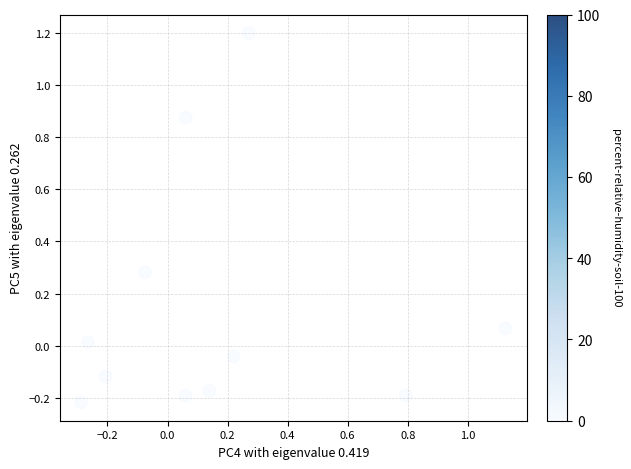

What is the range of Y values (max minus min)?

1.4